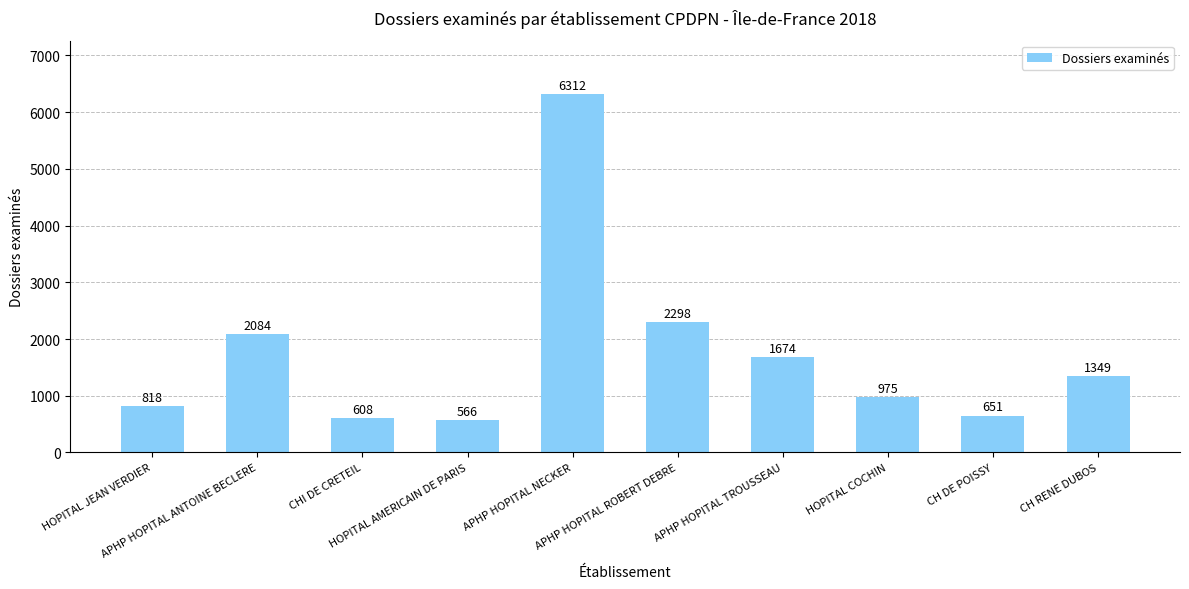

Reading left to right, list all the values displayed in this chart.

HOPITAL JEAN VERDIER=818	APHP HOPITAL ANTOINE BECLERE=2084	CHI DE CRETEIL=608	HOPITAL AMERICAIN DE PARIS=566	APHP HOPITAL NECKER=6312	APHP HOPITAL ROBERT DEBRE=2298	APHP HOPITAL TROUSSEAU=1674	HOPITAL COCHIN=975	CH DE POISSY=651	CH RENE DUBOS=1349